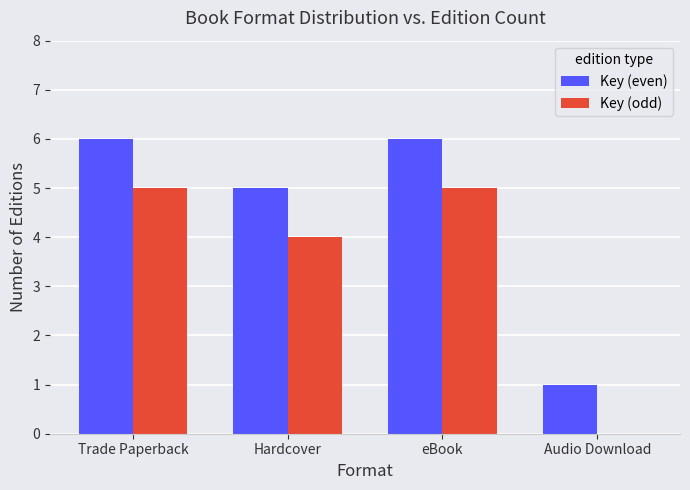

What is the highest value of the Key (odd) series?

5